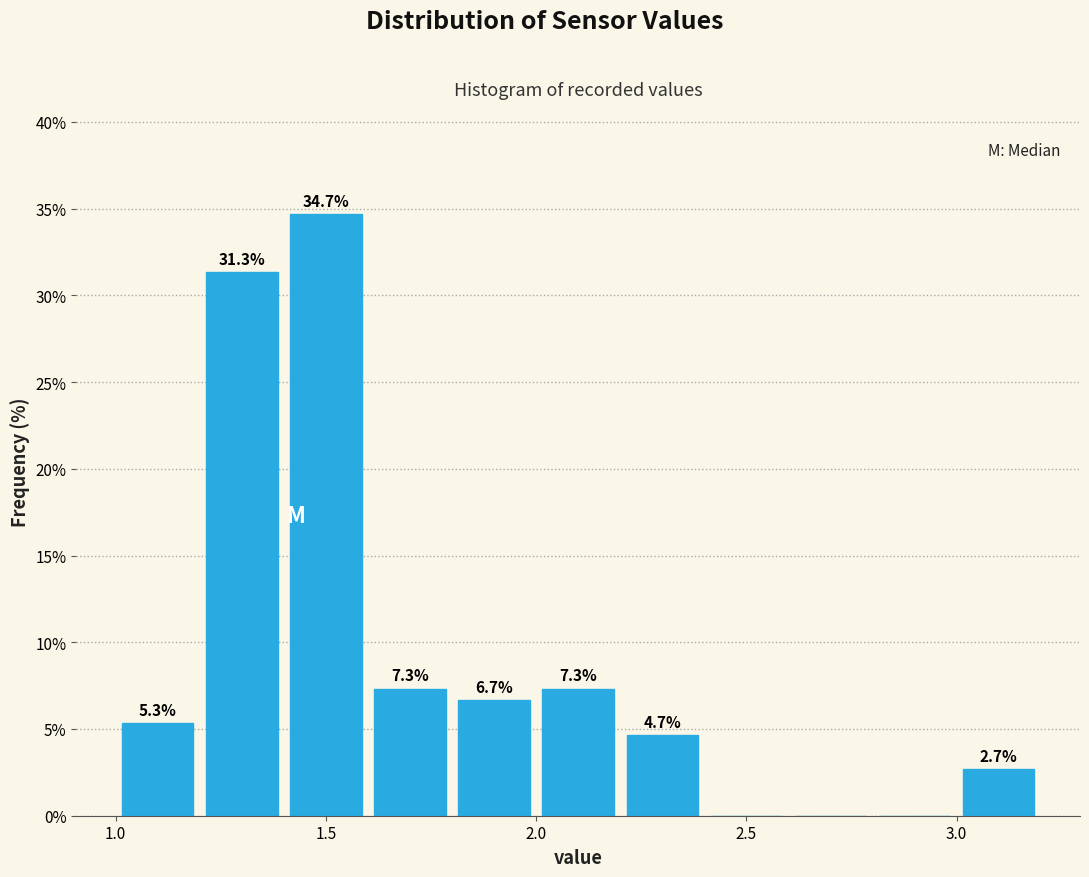

Which range on the x-axis has the tallest bar?

1.4 to 1.6